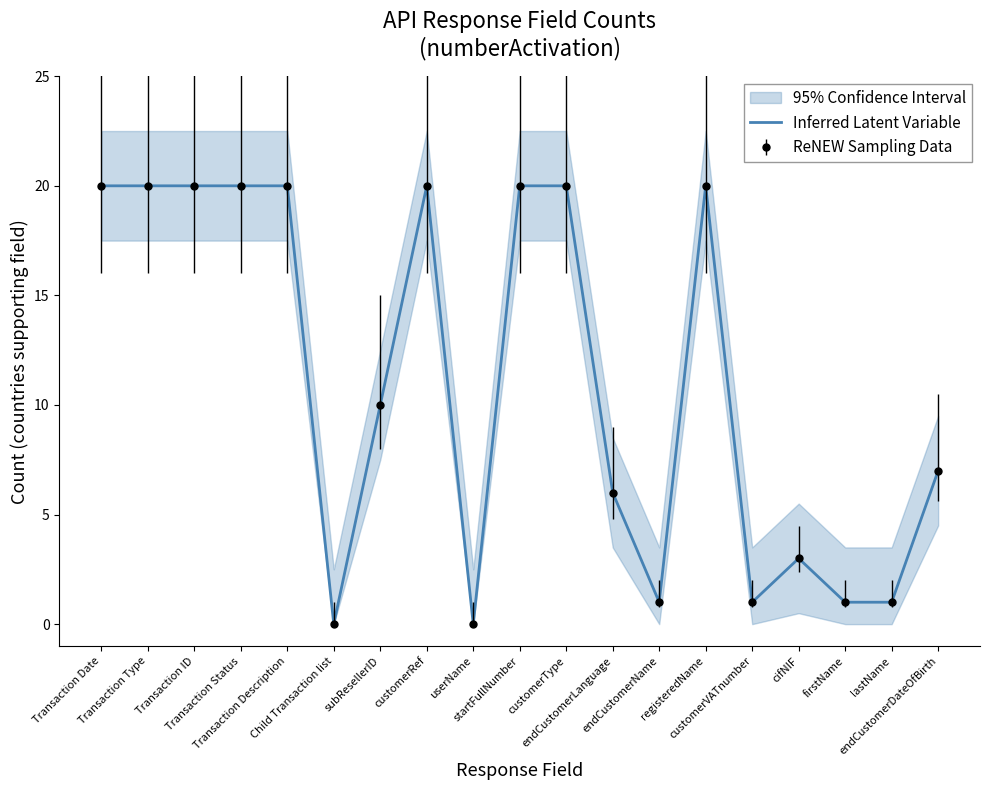

At which category does the chart reach its minimum across all series?

Child Transaction list